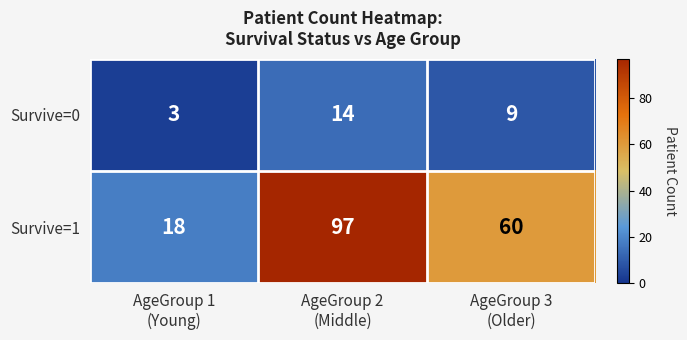

Count the Survive=0 values in the range 3 to 14.

3